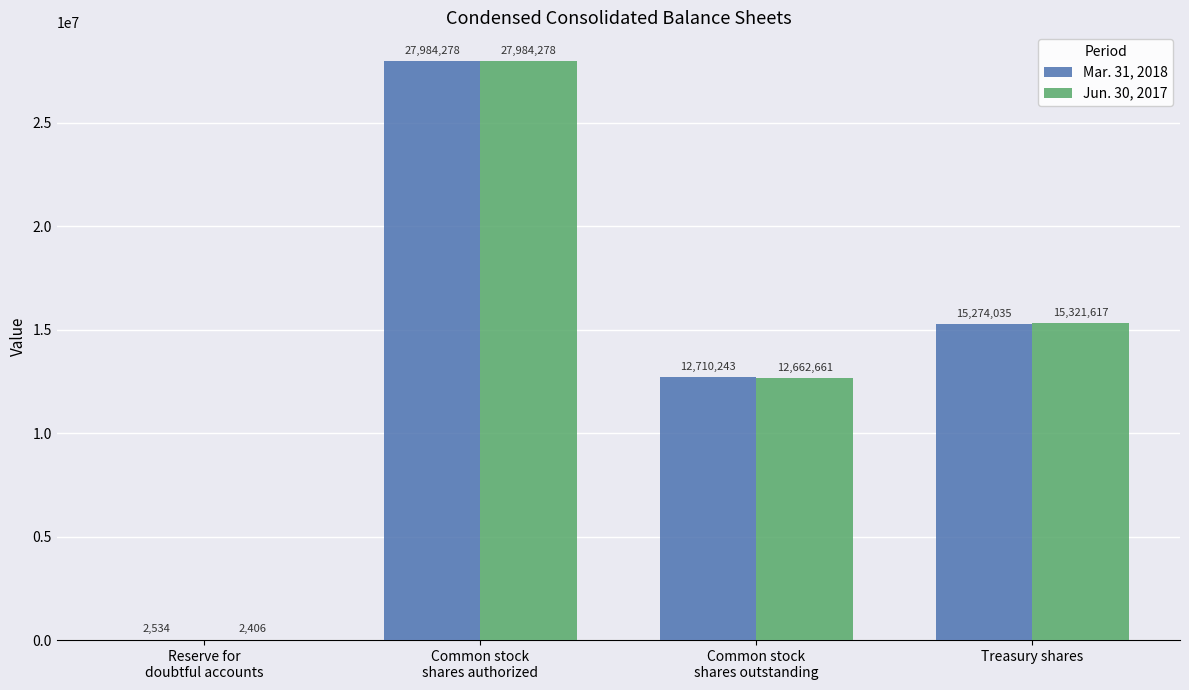

What is the highest value of the Jun. 30, 2017 series?

27984278